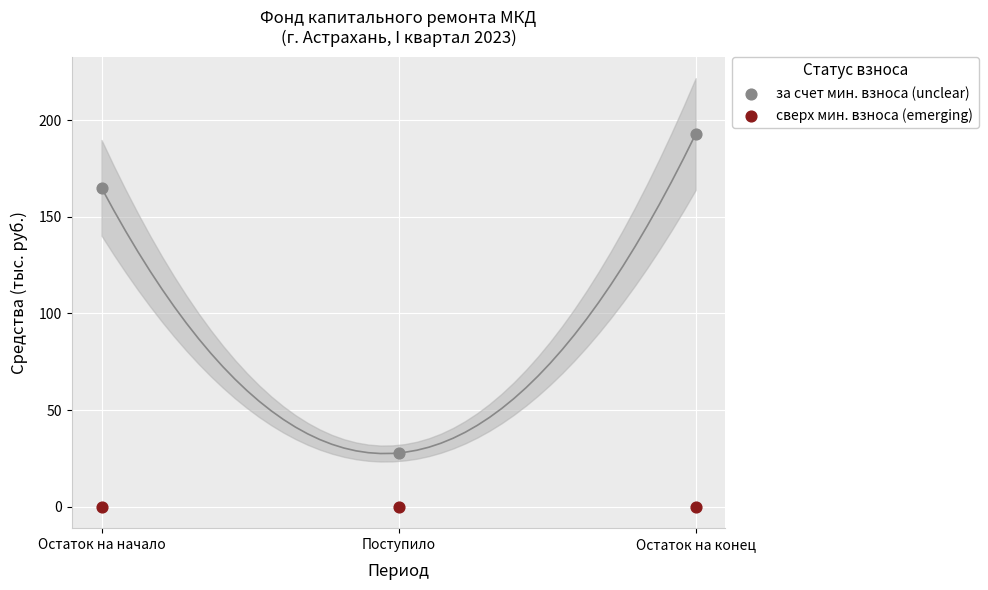

Which series contains the lowest Y value?

сверх мин. взноса (emerging)